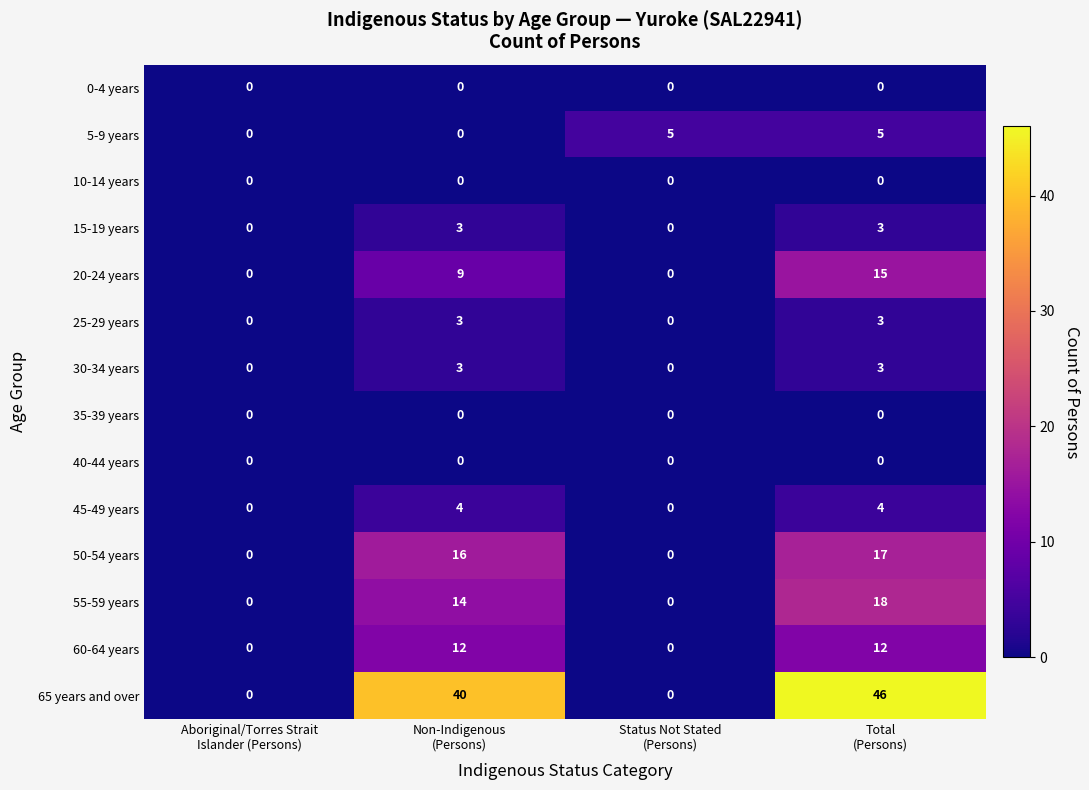

Which series has the largest range (max minus min)?

65 years and over